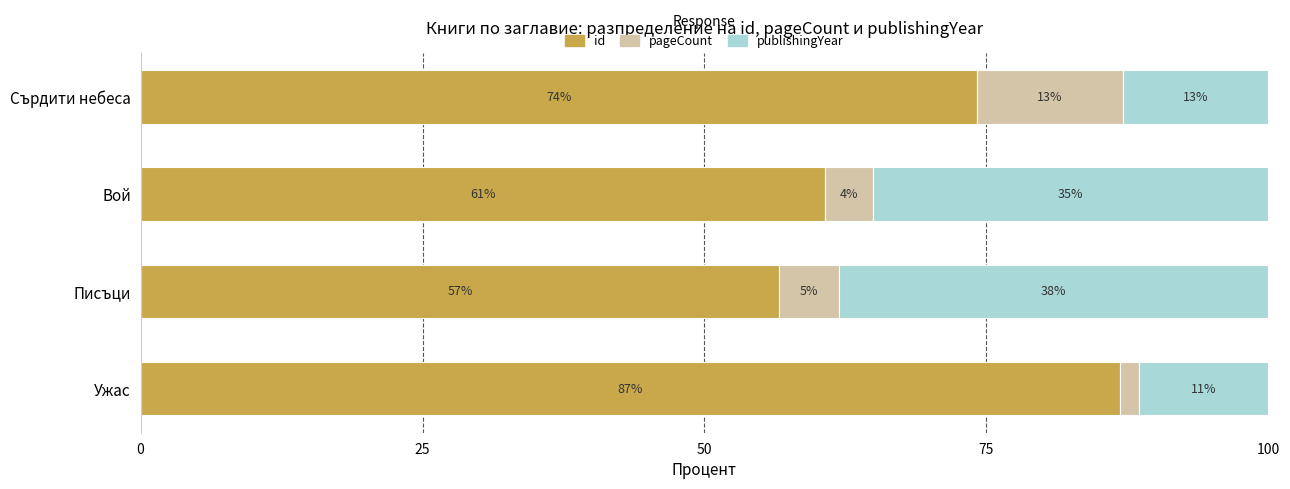

What is the value of the pageCount bar at the 4th from the left?

1.7